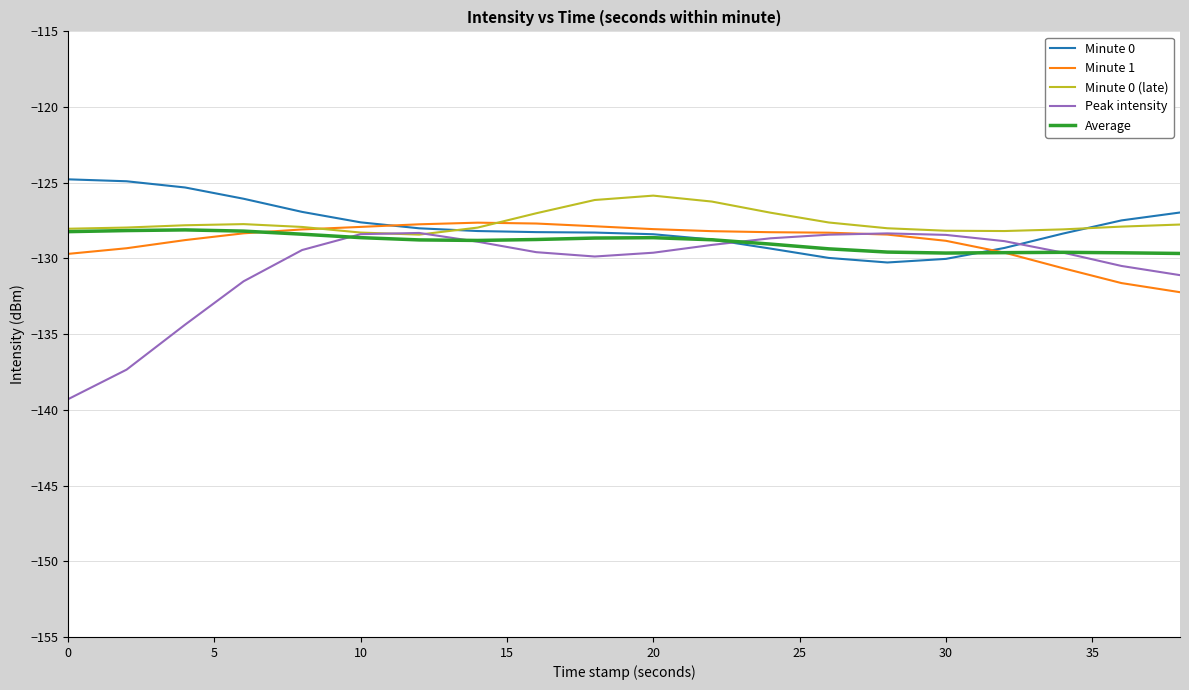

Which series has the widest spread of values?

Peak intensity